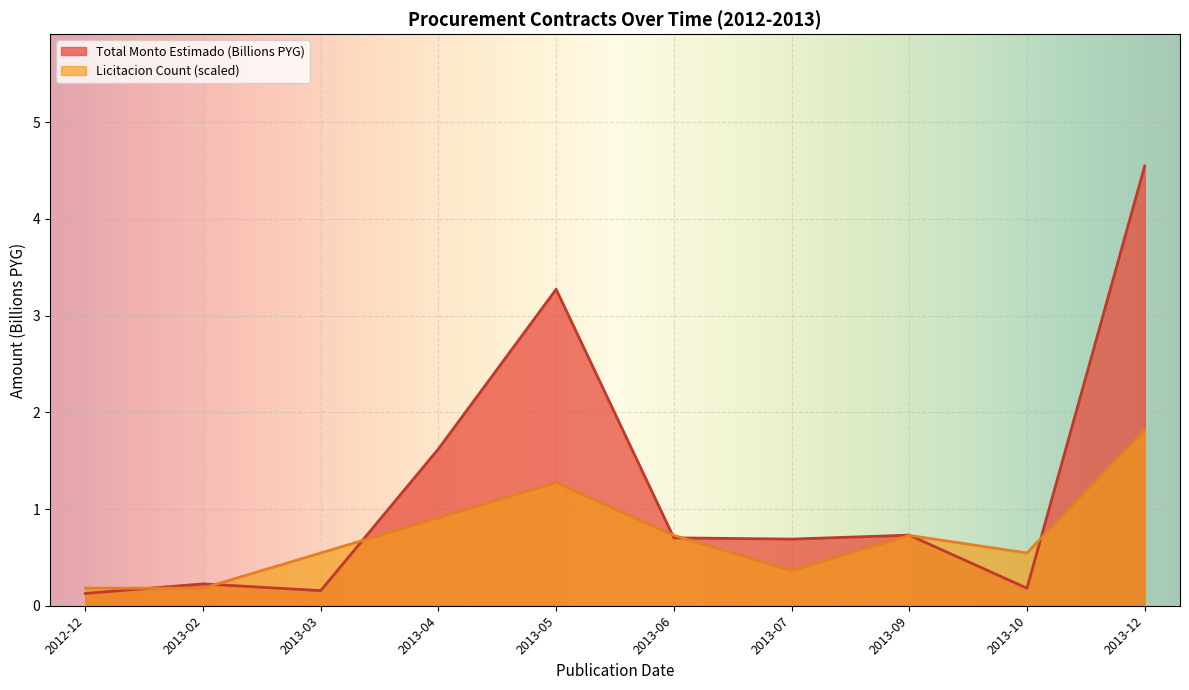

What position from the right is 2013-03?

8